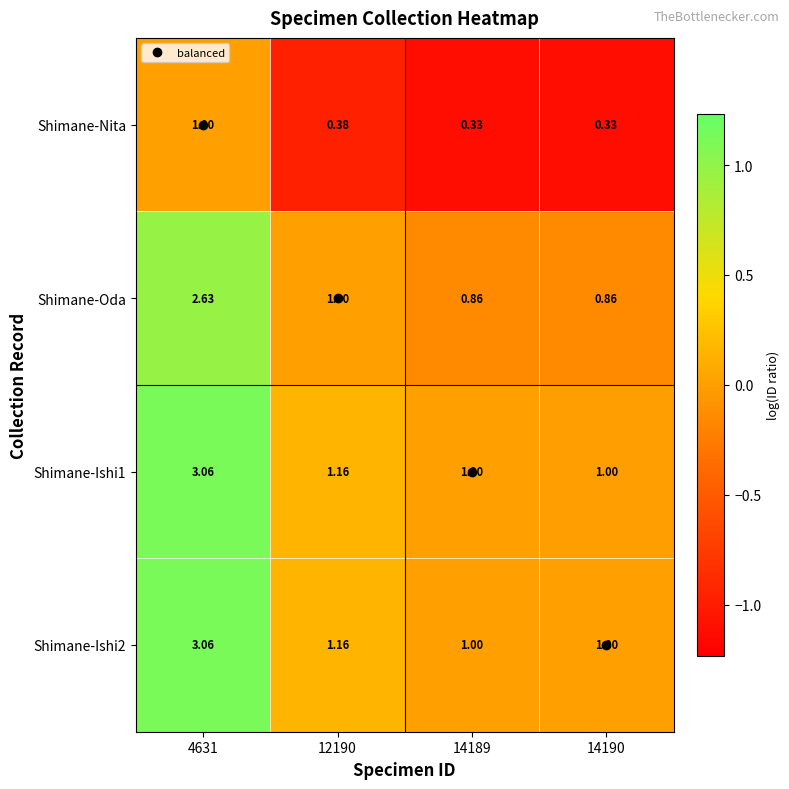

Is the value of Shimane-Nita at 14189 greater than the value of Shimane-Ishi1 at 14189?

No